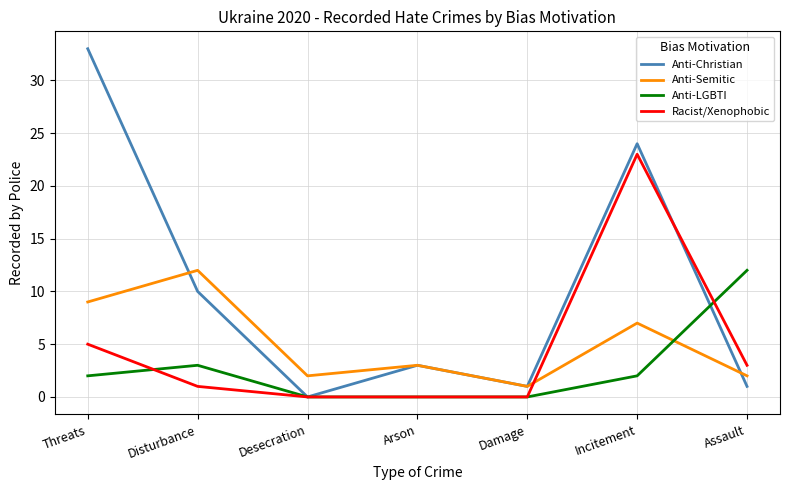

What position from the right is Disturbance?

6